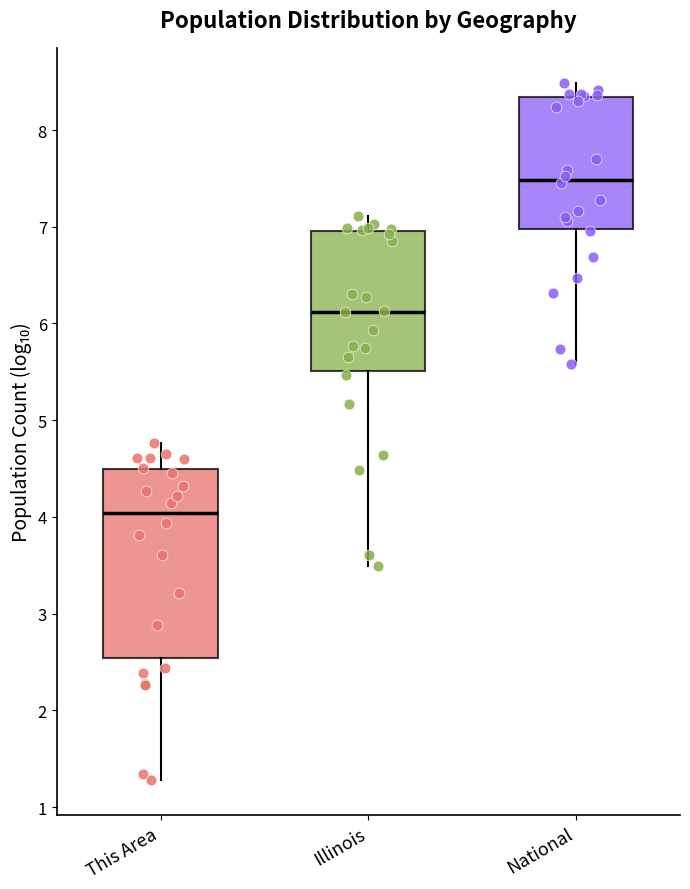

Comparing the boxes themselves (not the whiskers), which one is the tallest?

This Area